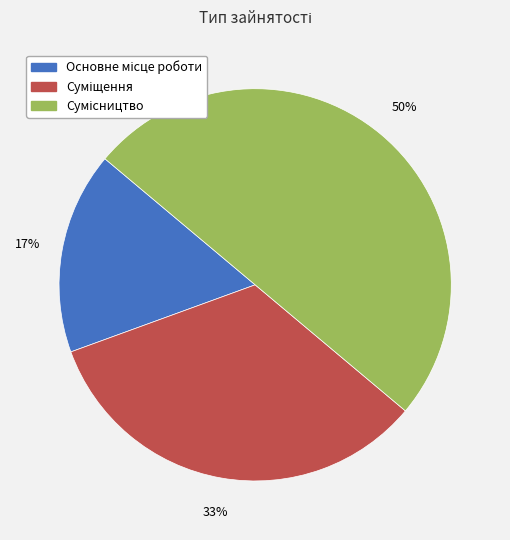

To the nearest percent, what is the difference between the largest and smallest slice percentages?

33%